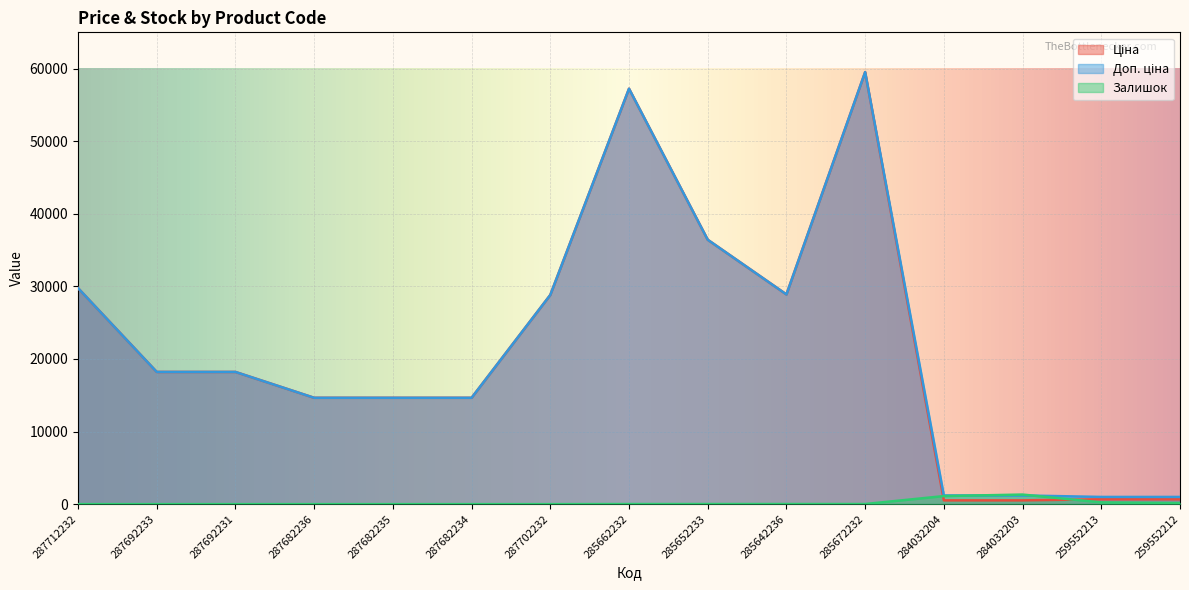

What is the difference between the highest and lowest values at 285662232?

57222.5